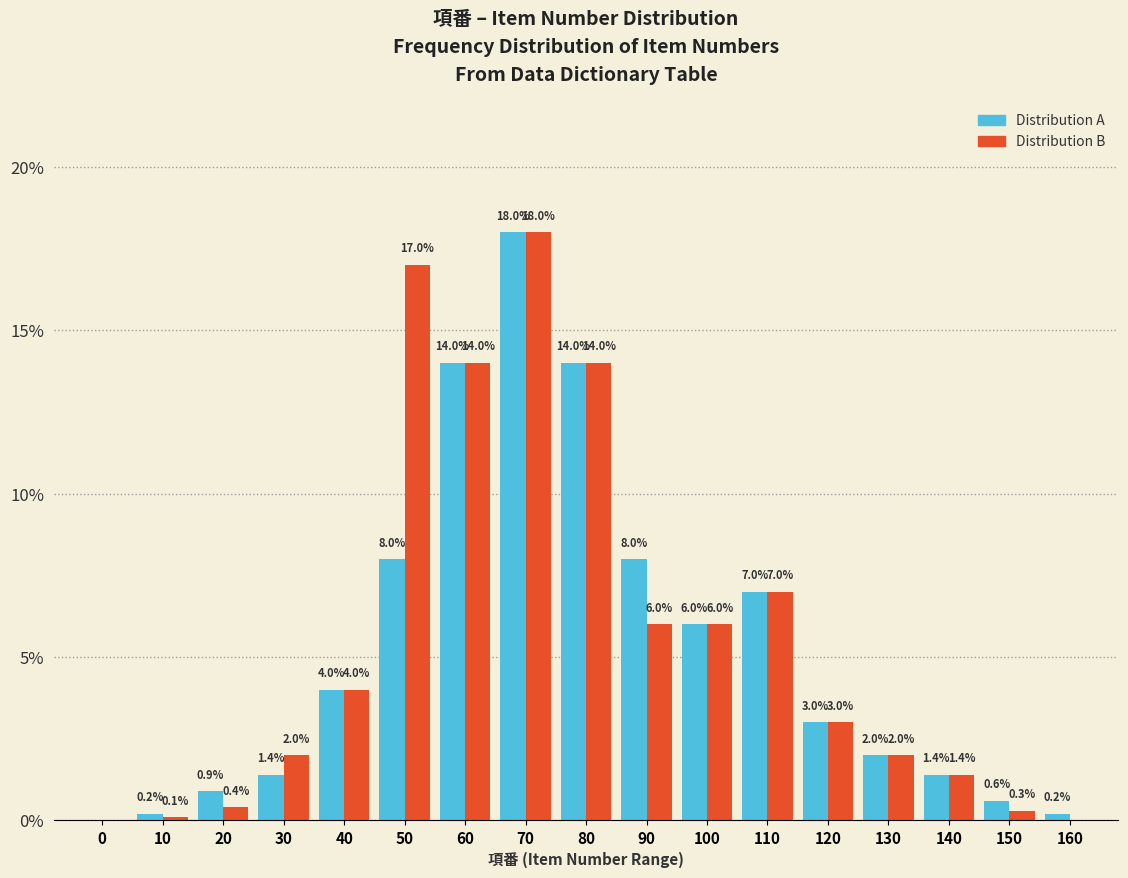

Reading left to right, extract all data points from this chart.

Distribution A: 0=0.0	10=0.2	20=0.9	30=1.4	40=4.0	50=8.0	60=14.0	70=18.0	80=14.0	90=8.0	100=6.0	110=7.0	120=3.0	130=2.0	140=1.4	150=0.6	160=0.2
Distribution B: 0=0.0	10=0.1	20=0.4	30=2.0	40=4.0	50=17.0	60=14.0	70=18.0	80=14.0	90=6.0	100=6.0	110=7.0	120=3.0	130=2.0	140=1.4	150=0.3	160=0.0